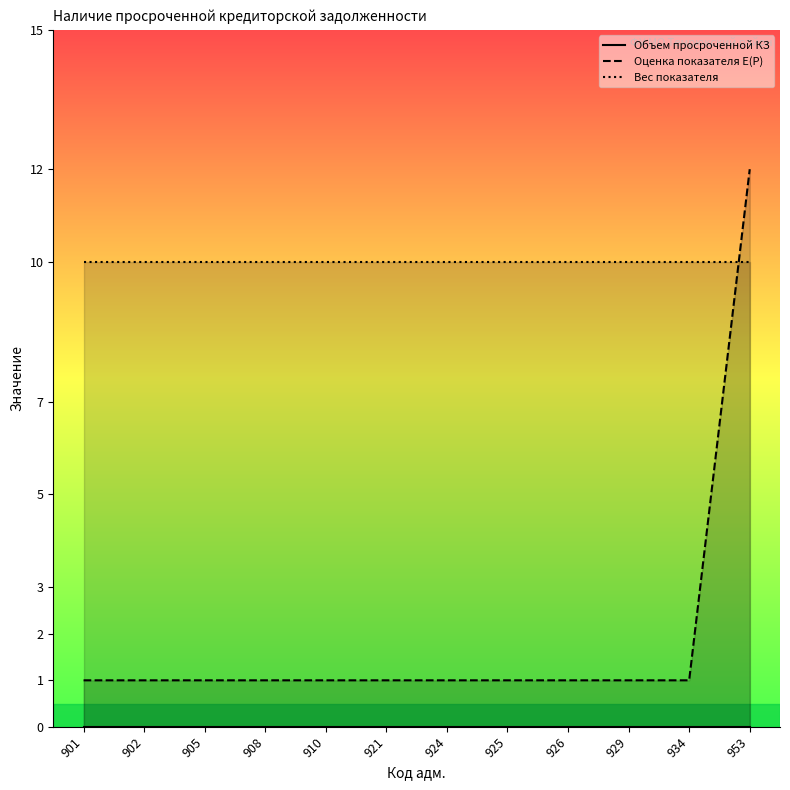

Which has a higher value, 953 or 910?

953